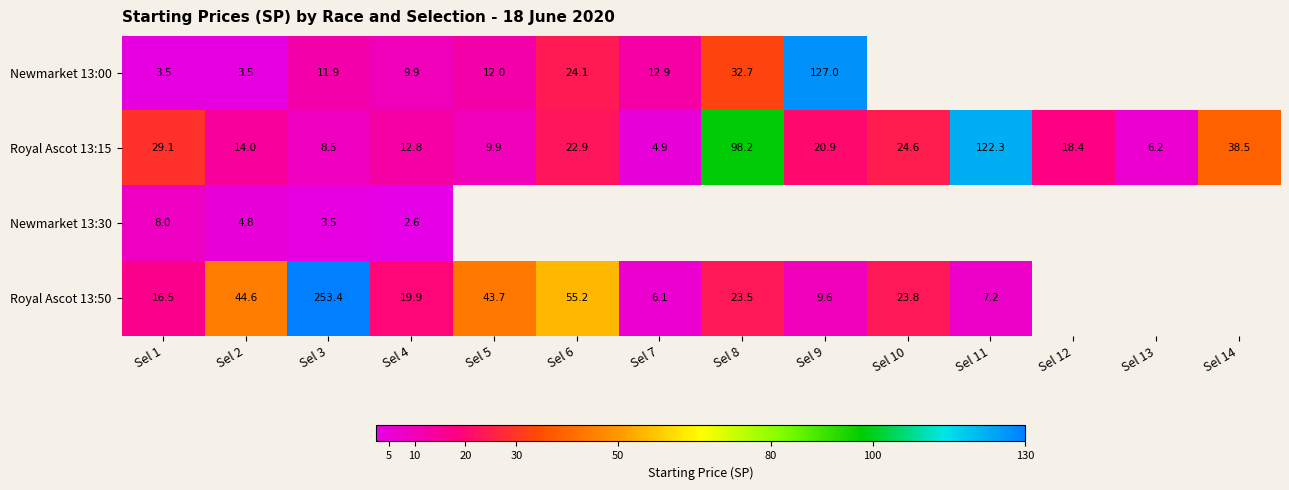

At how many categories does at least one series exceed 95?

4